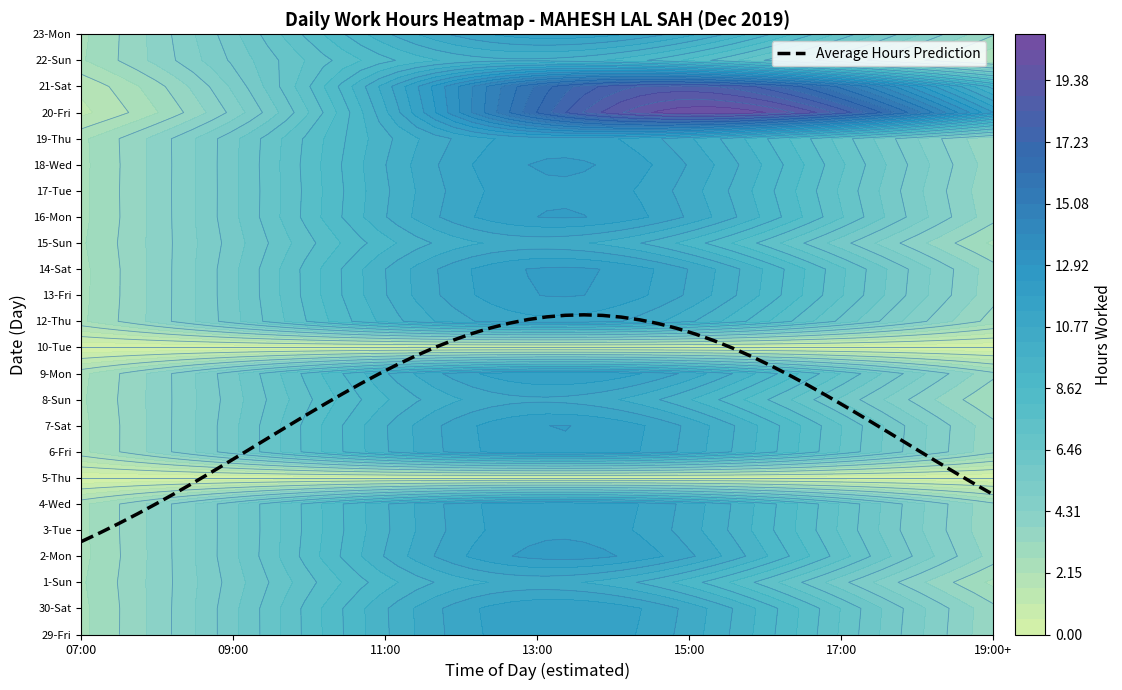

At 0, list the series in order from largest to smallest.

20-Fri, 21-Sat, 2-Mon, 14-Sat, 18-Wed, 16-Mon, 13-Fri, 7-Sat, 30-Sat, 9-Mon, 6-Fri, 4-Wed, 29-Fri, 17-Tue, 3-Tue, 23-Mon, 19-Thu, 12-Thu, 8-Sun, 15-Sun, 1-Sun, 22-Sun, 5-Thu, 10-Tue